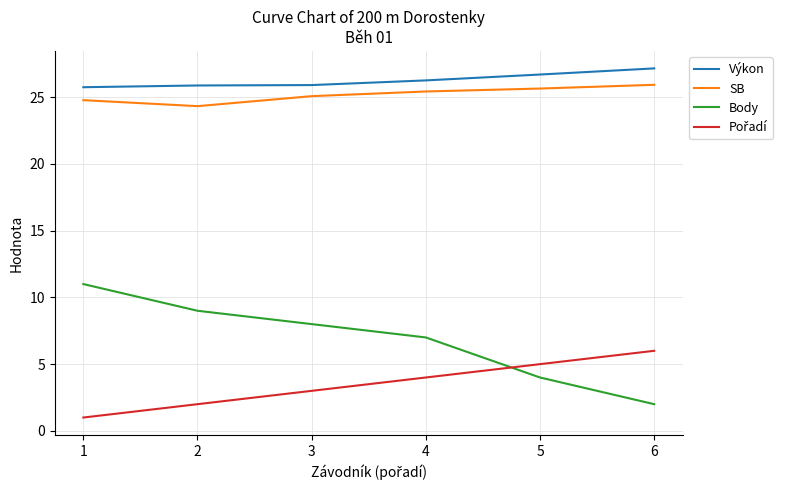

Which category has the lowest value across all series?

1